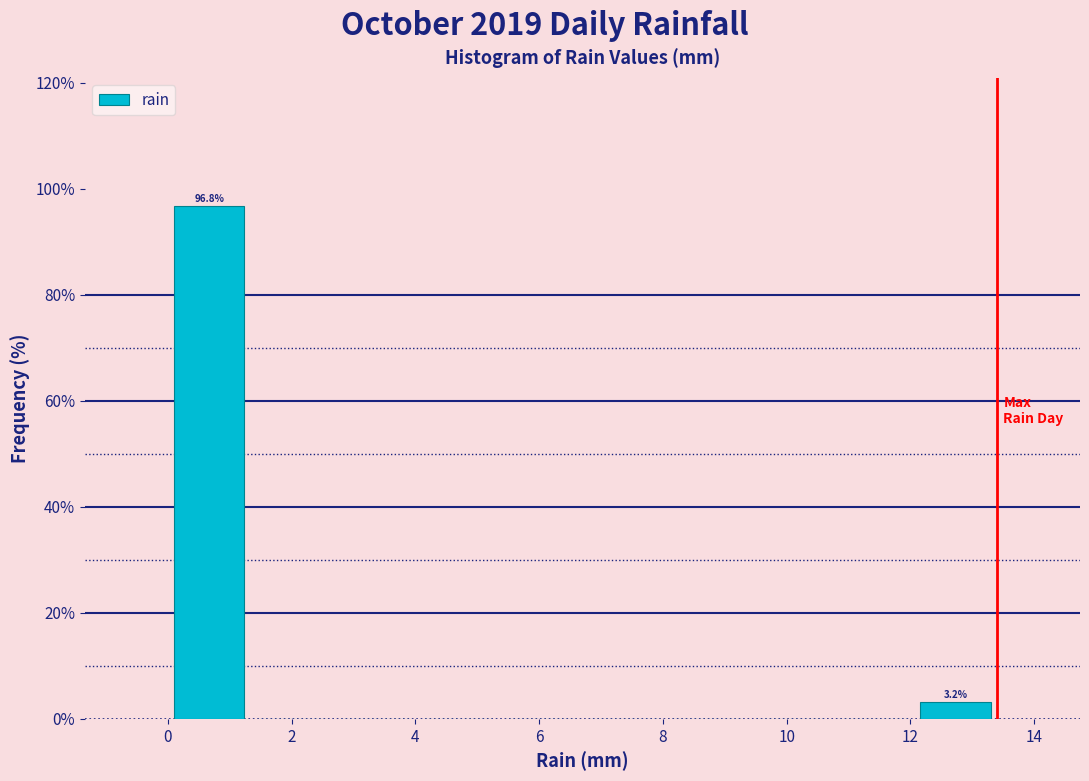

Which range on the x-axis has the tallest bar?

0.00 to 1.34